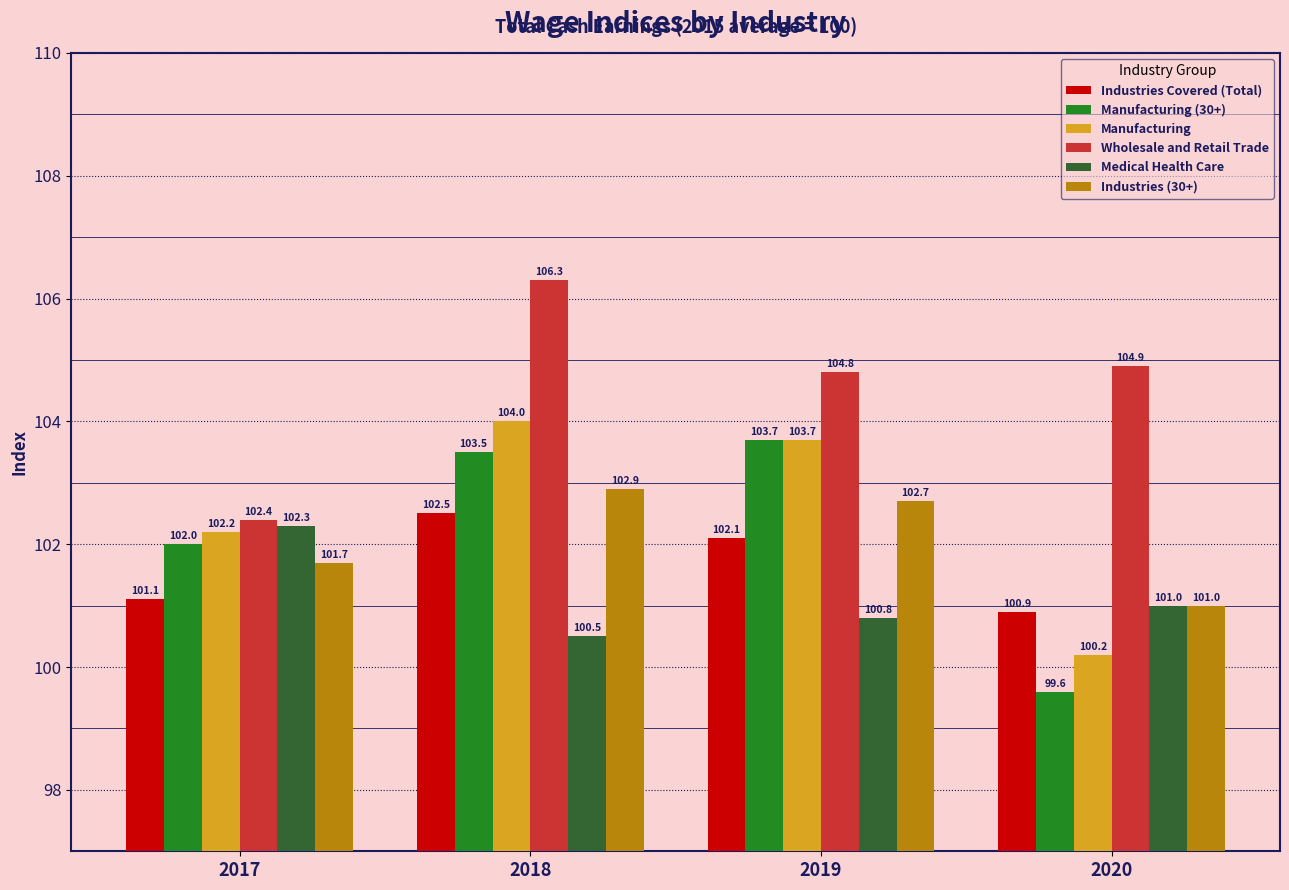

Are the bars grouped side by side (vs. stacked)?

Yes